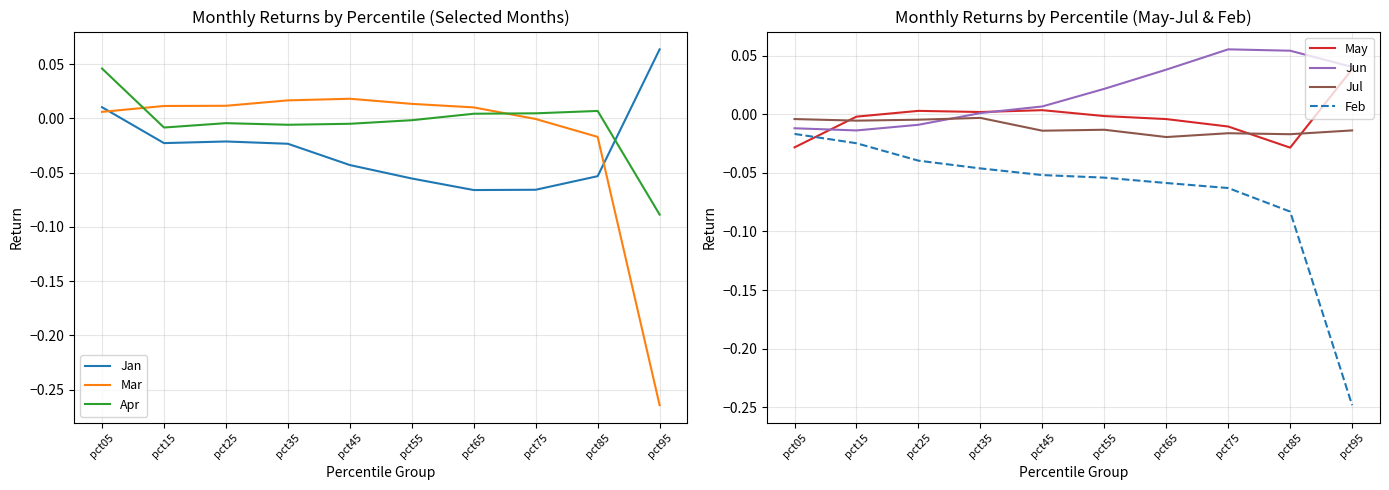

In May, how many points are higher than both neighbors (excluding endpoints)?

2